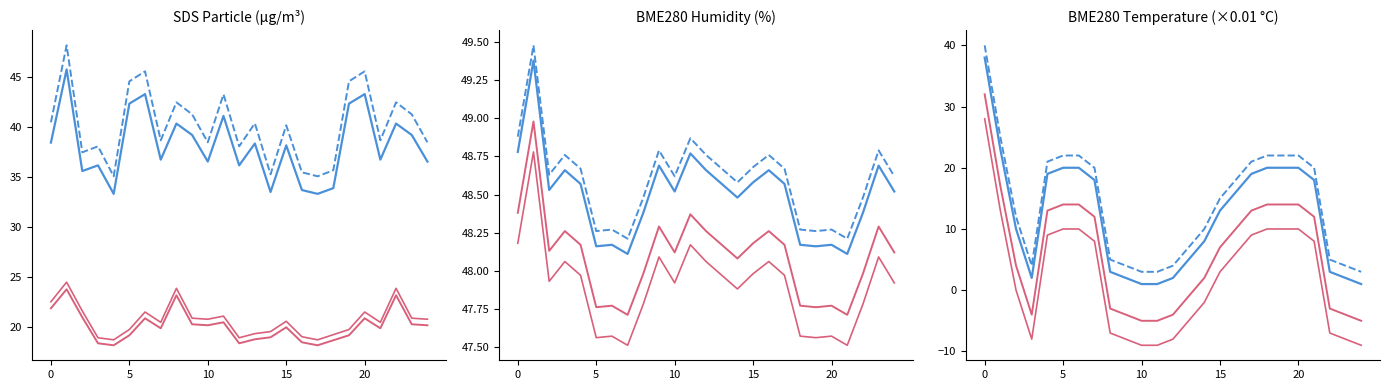

True or false: BME280_temperature and SDS_P1 intersect in this chart.

False